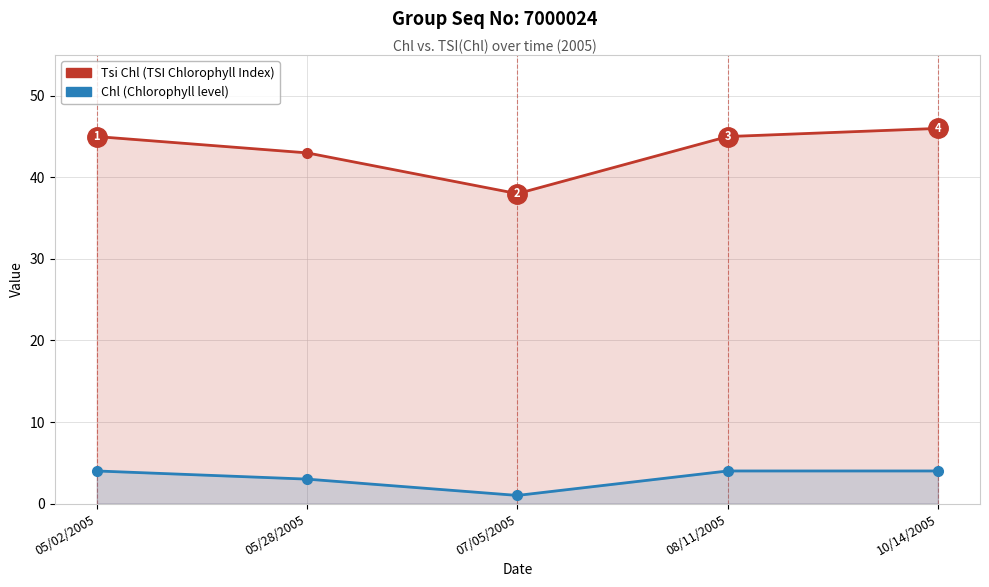

Where is Tsi Chl nearest to the value 42?

05/28/2005